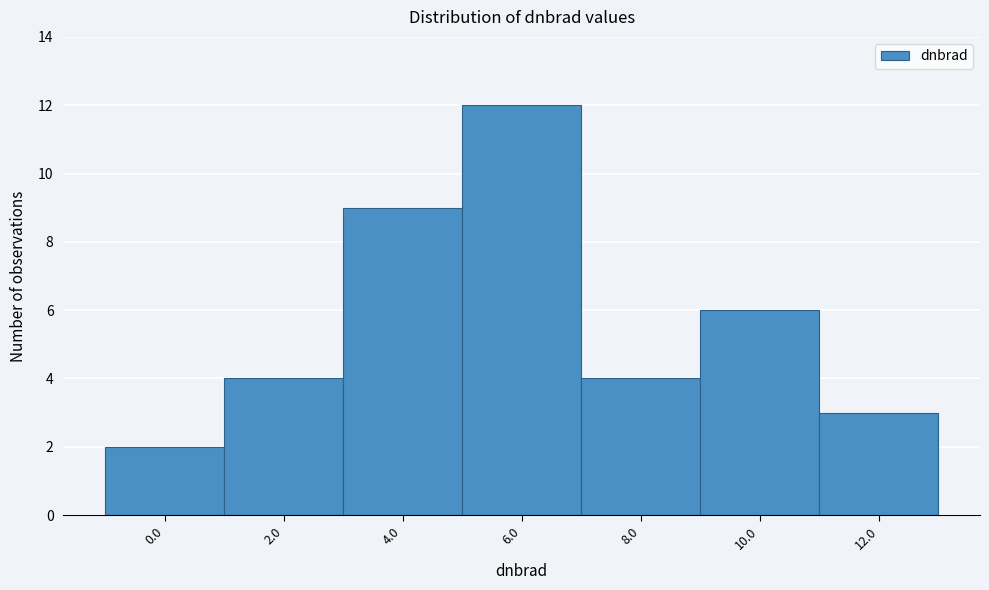

Reading left to right, list all the values displayed in this chart.

0.0=2	2.0=4	4.0=9	6.0=12	8.0=4	10.0=6	12.0=3